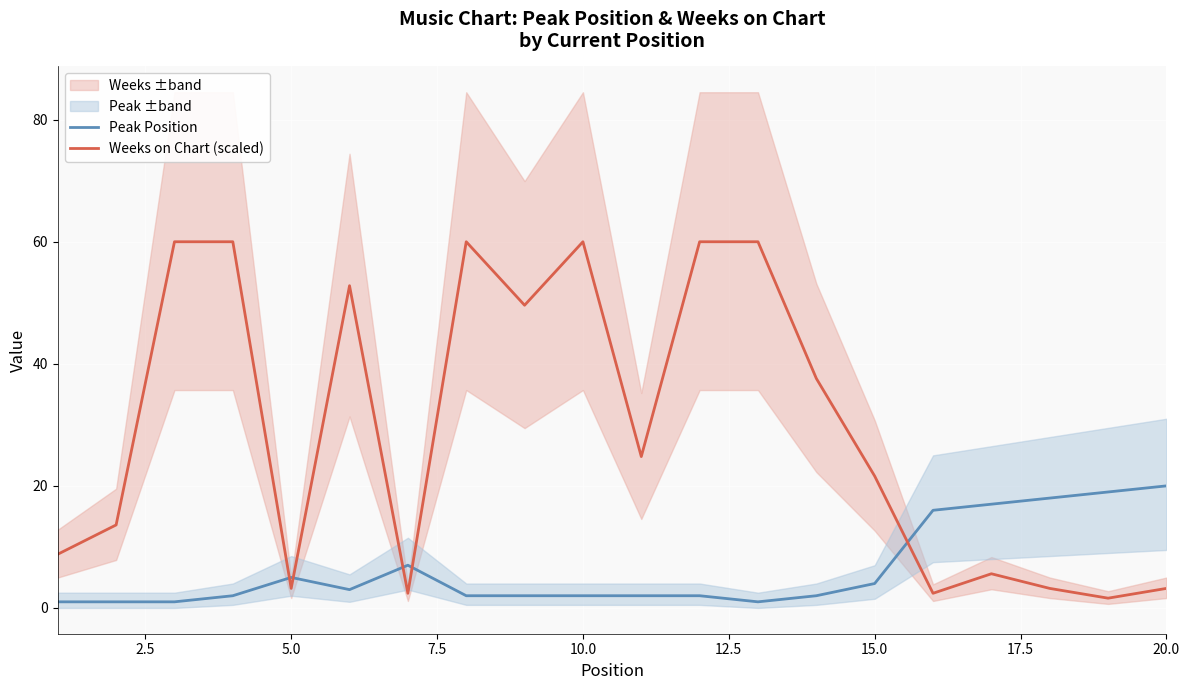

How many interior local valleys does the Peak Position series have?

2